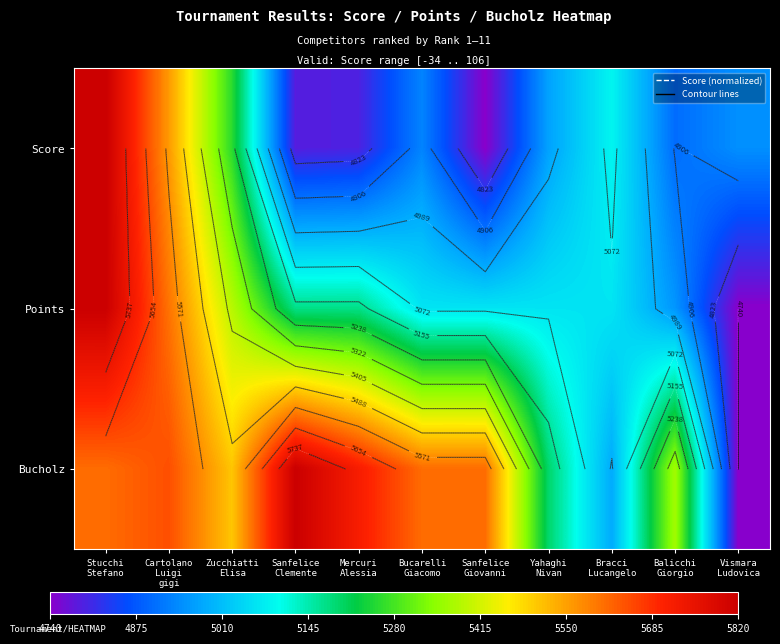

What is the sum of the Score values at Stucchi Stefano and Zucchiatti Elisa?

11076.9